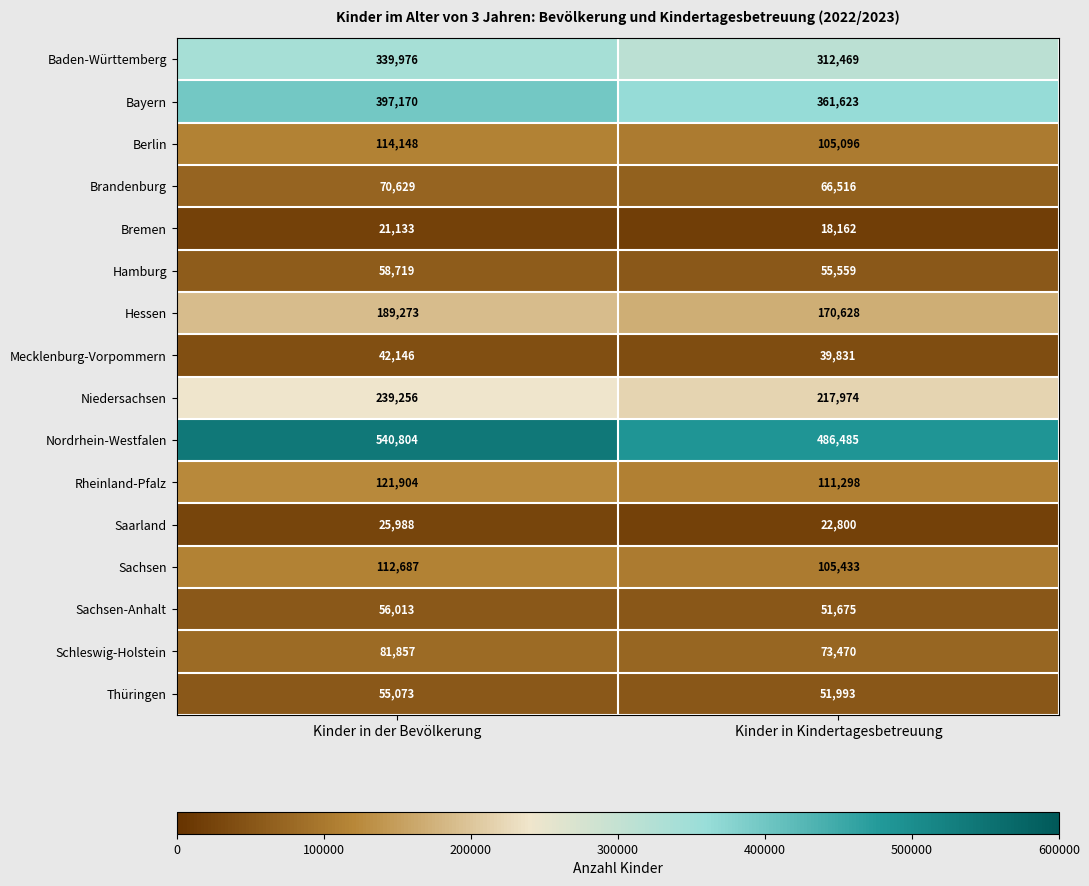

What is the greatest value displayed?

540804